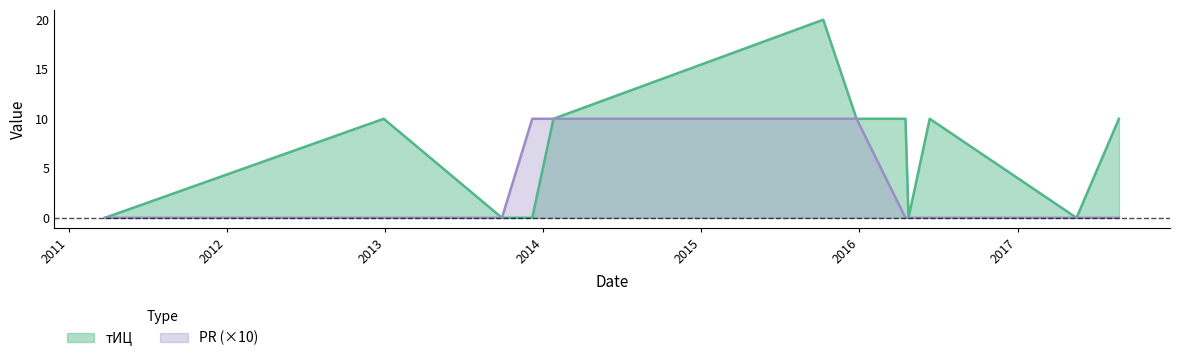

Rank the series by their maximum value, from highest to lowest.

тИЦ, PR (×10)